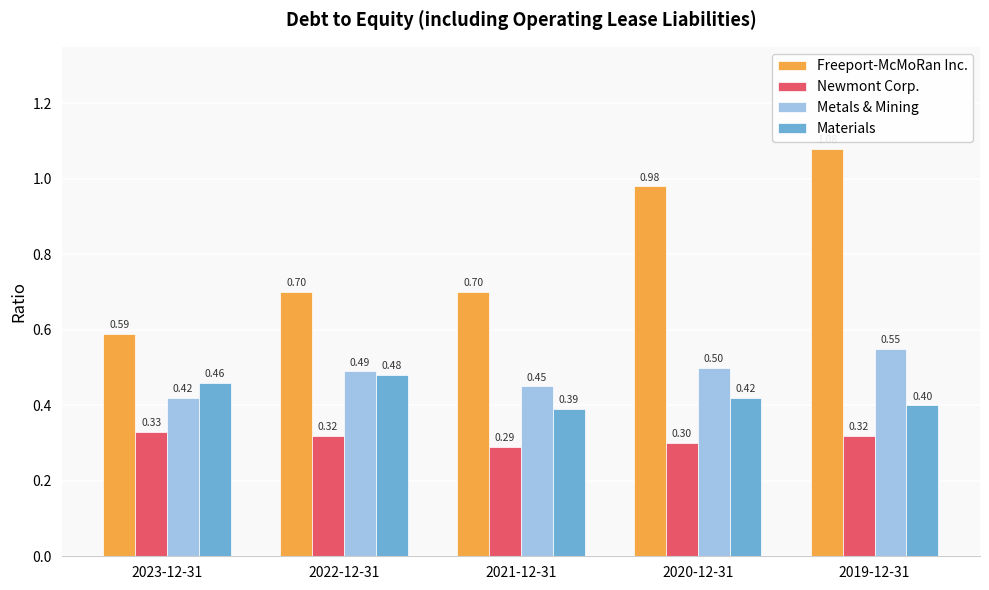

Rank the categories by Metals & Mining value from highest to lowest.

2019-12-31, 2020-12-31, 2022-12-31, 2021-12-31, 2023-12-31